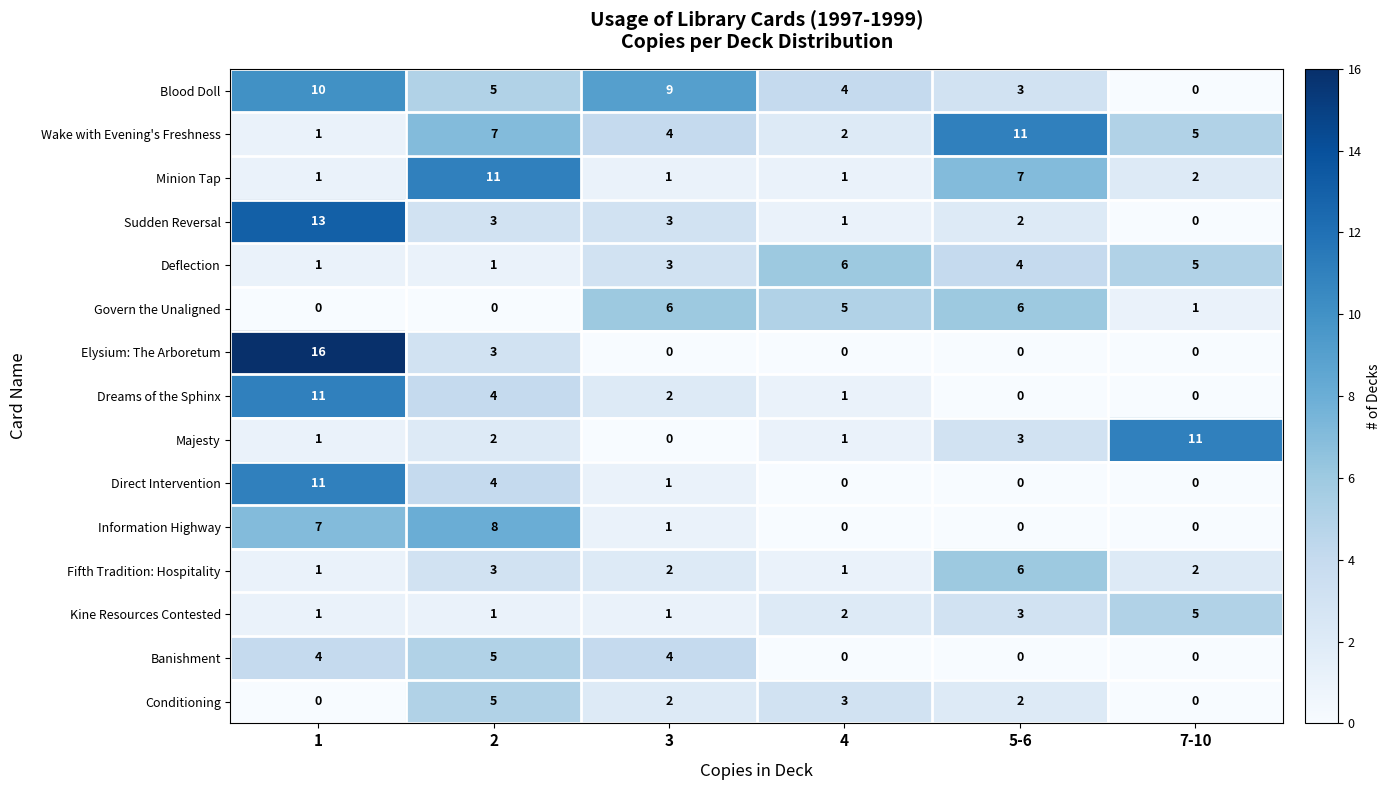

What value does the Direct Intervention series have at 1?

11